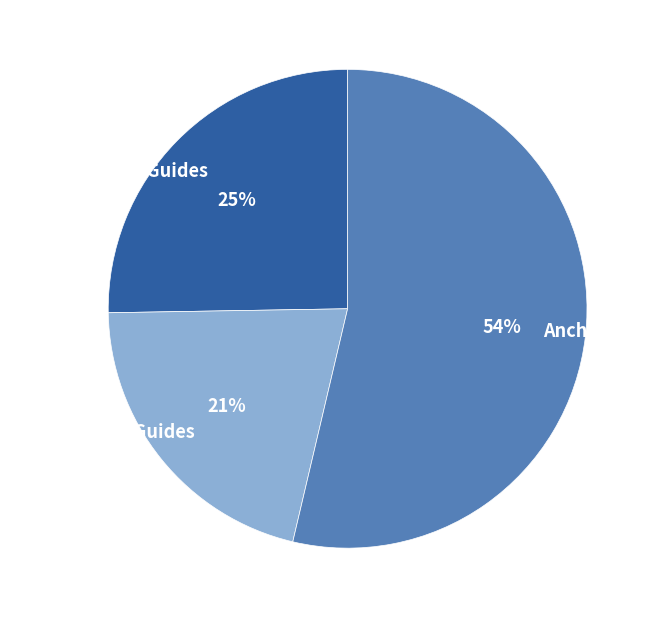

Between Print/Hybrid Guides and Digital eBook Guides, which is larger?

Print/Hybrid Guides